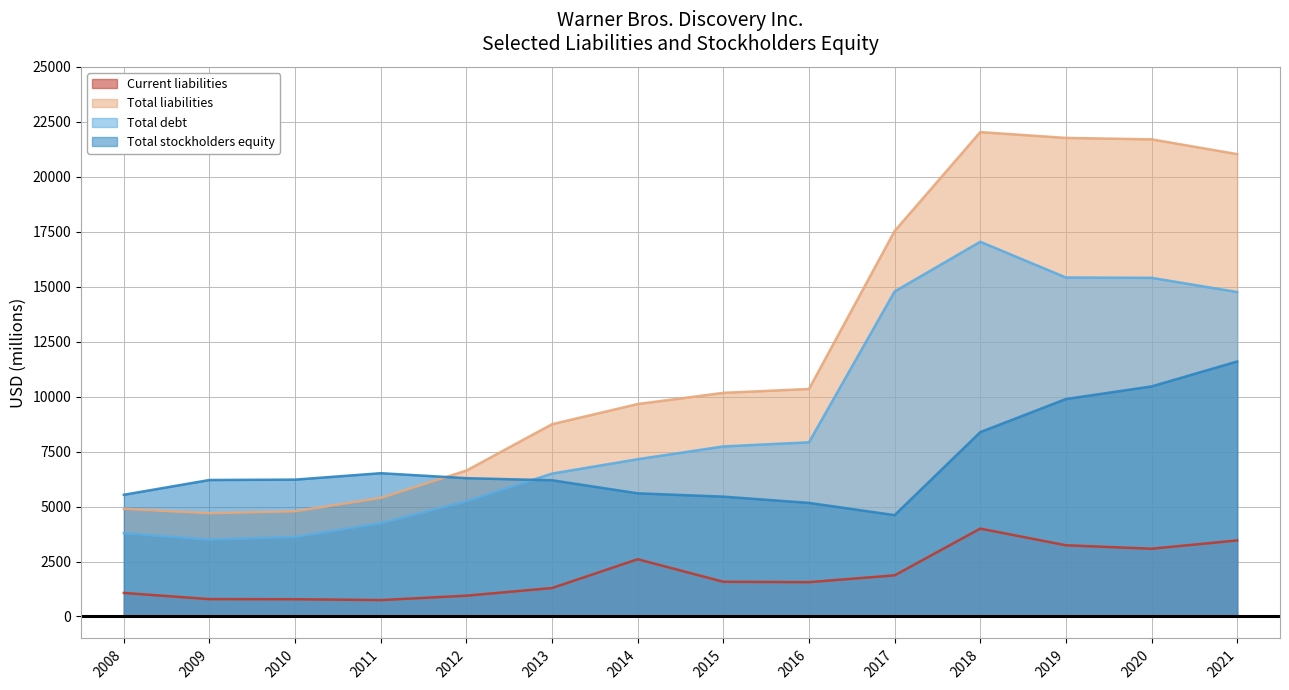

Where is the first local minimum for Total stockholders equity?

2017